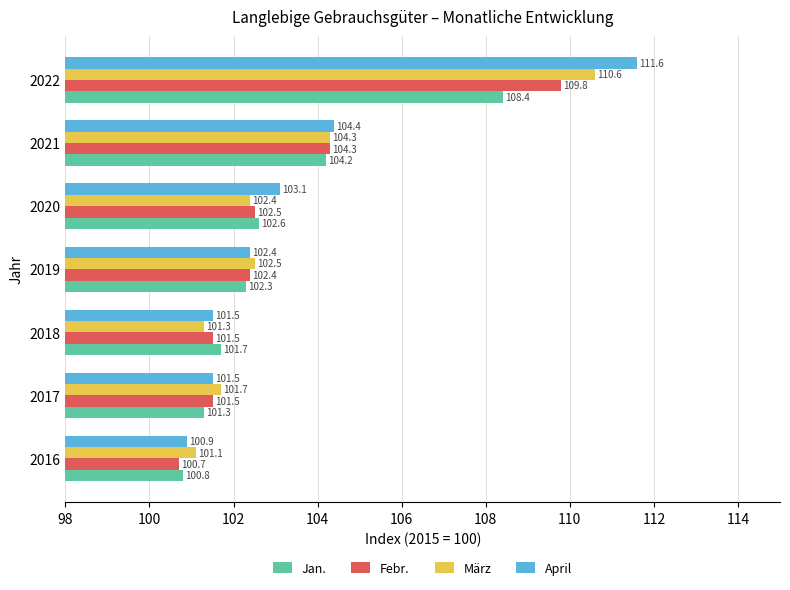

Which series has the largest total across all categories?

April